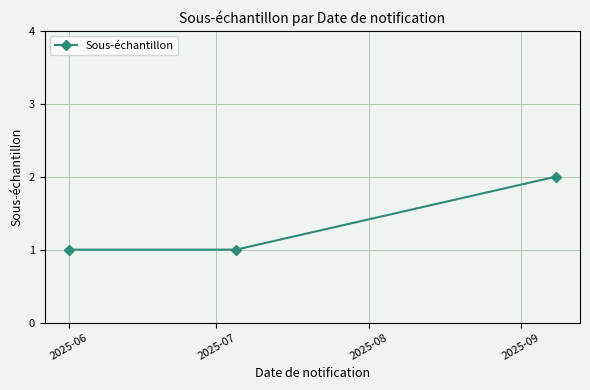

What is the value of the 3rd point from the left?

2